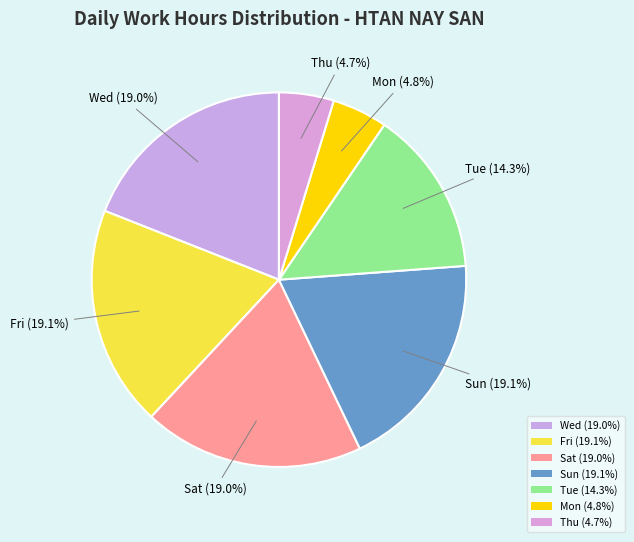

Between Fri (19.1%) and Mon (4.8%), which is larger?

Fri (19.1%)